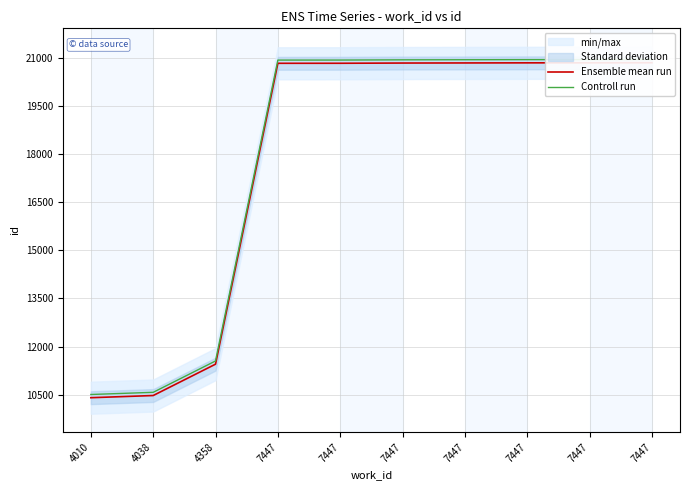

At which label does Ensemble mean run reach its minimum?

4010